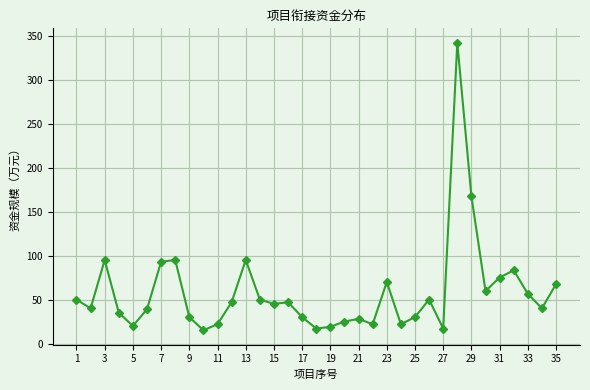

True or false: the data has more than 2 interior local peaks.

True